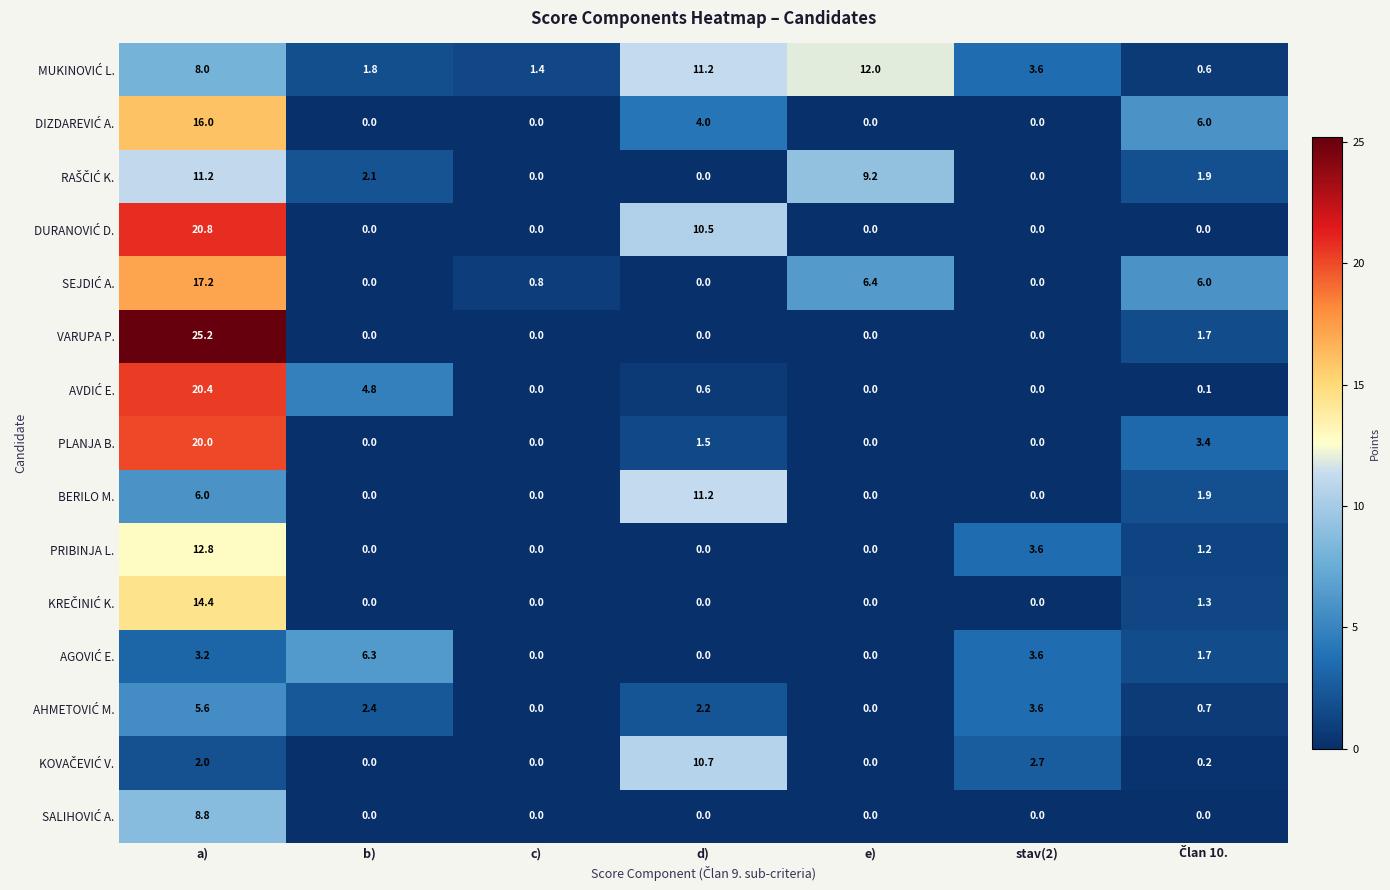

How many series are shown in this chart?

15